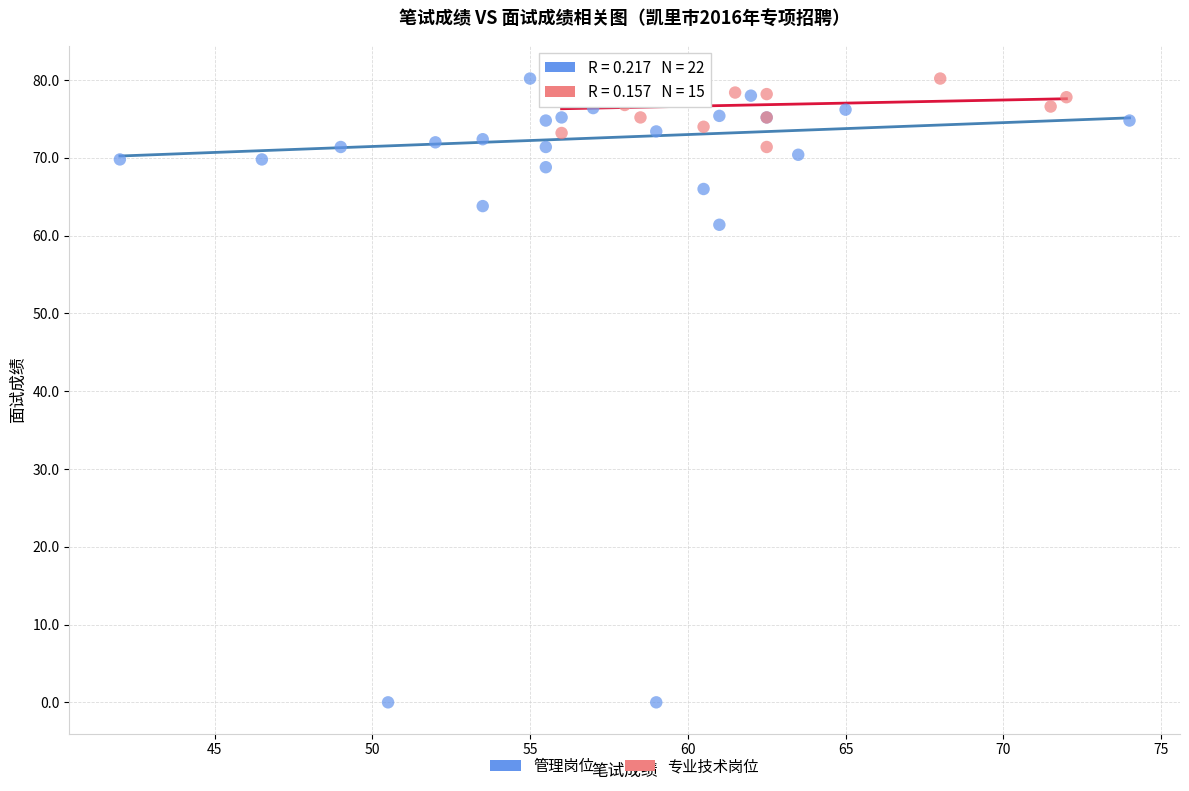

Which series has the largest Y range (max minus min)?

管理岗位